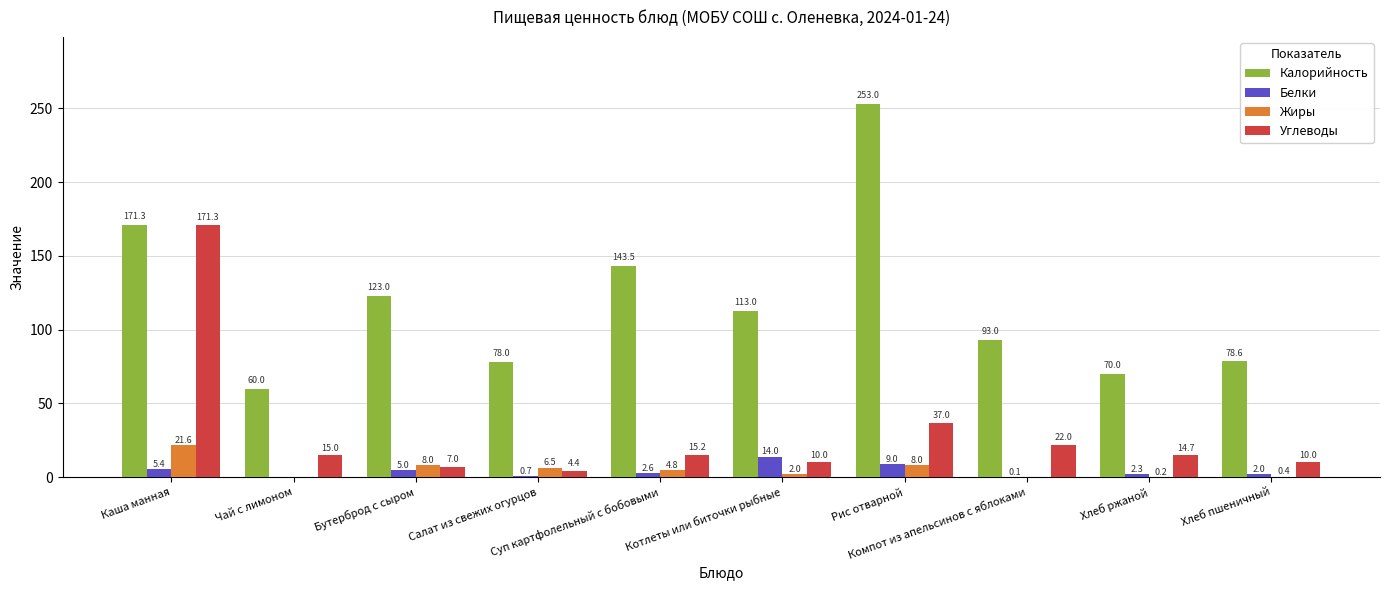

Is it true that Белки equals 2.3 at Хлеб ржаной?

True